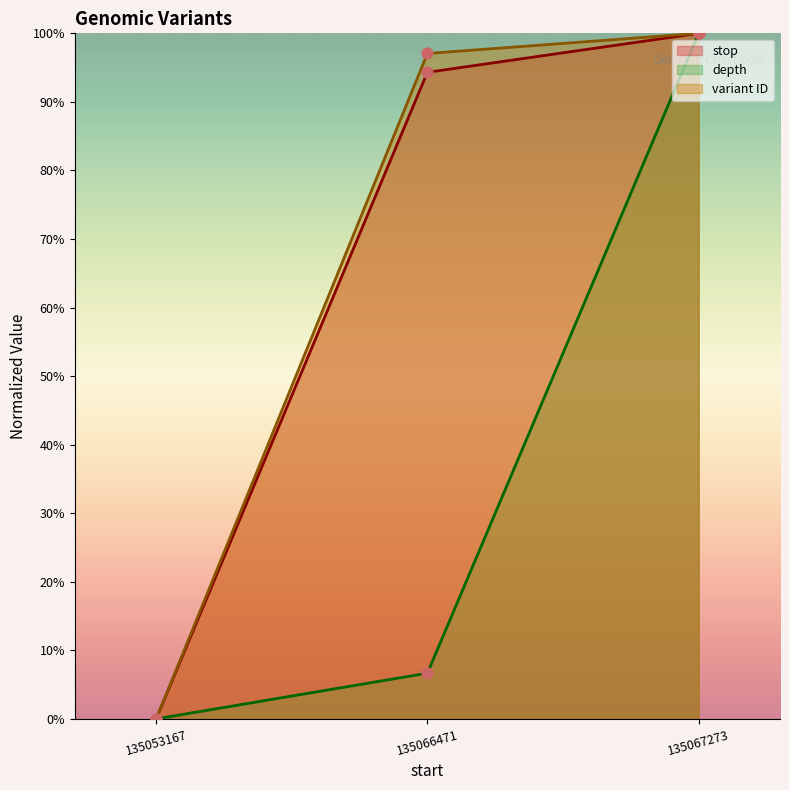

Which series has the largest total across all categories?

variant ID